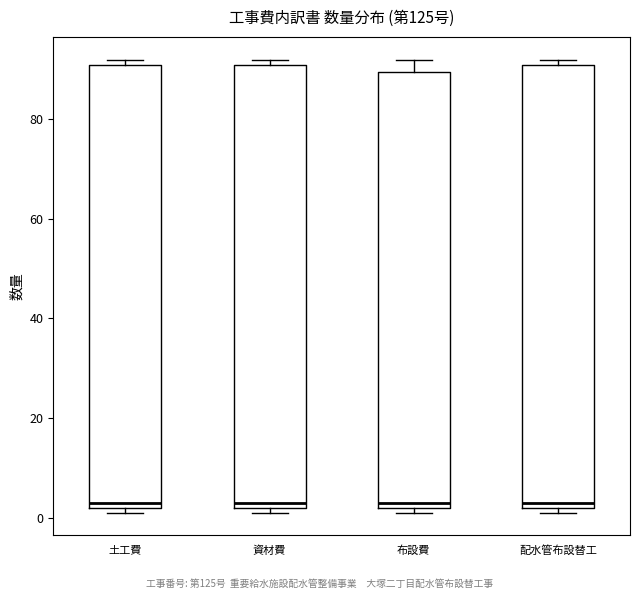

Reading left to right, read every box against the y-axis: the position of its median line, the range the box covers, and the ends of its whiskers. The values are not printed on the chart, so give them approximately, as read against the axis.

土工費: median 4, box 2 to 90, whiskers 2 (just below the box's lower edge) to 92
資材費: median 4, box 2 to 90, whiskers 2 (just below the box's lower edge) to 92
布設費: median 4, box 2 to 90, whiskers 2 (just below the box's lower edge) to 92
配水管布設替工: median 4, box 2 to 90, whiskers 2 (just below the box's lower edge) to 92